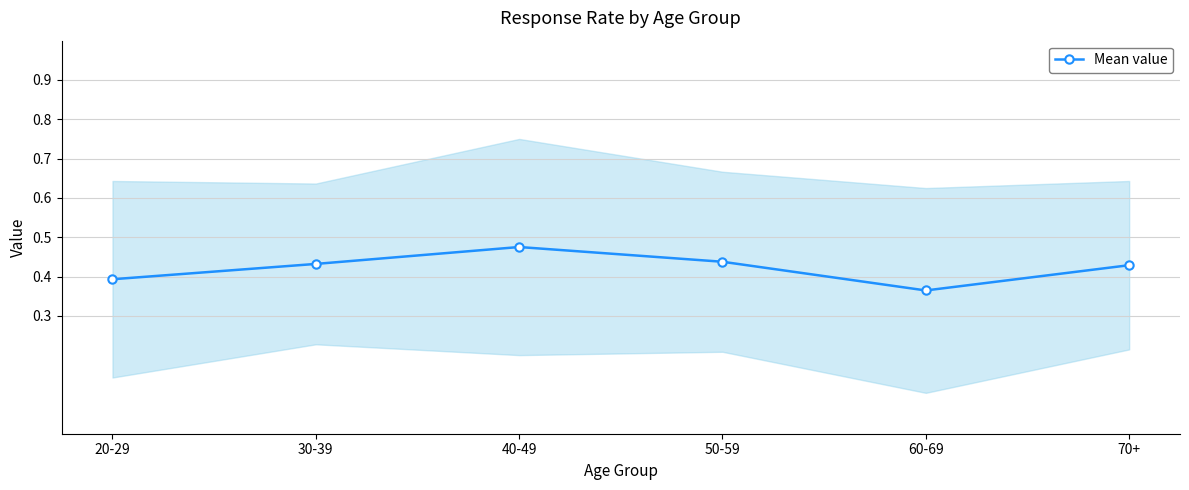

The chart shows a value of 0.7 at 50-59. True or false?

False